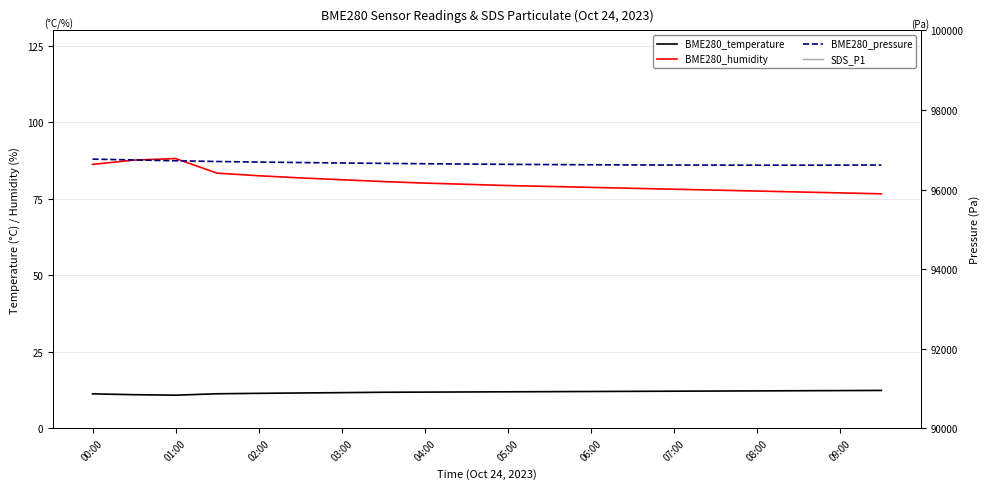

What is the value of the SDS_P1 point at the 6th from the left?

0.4